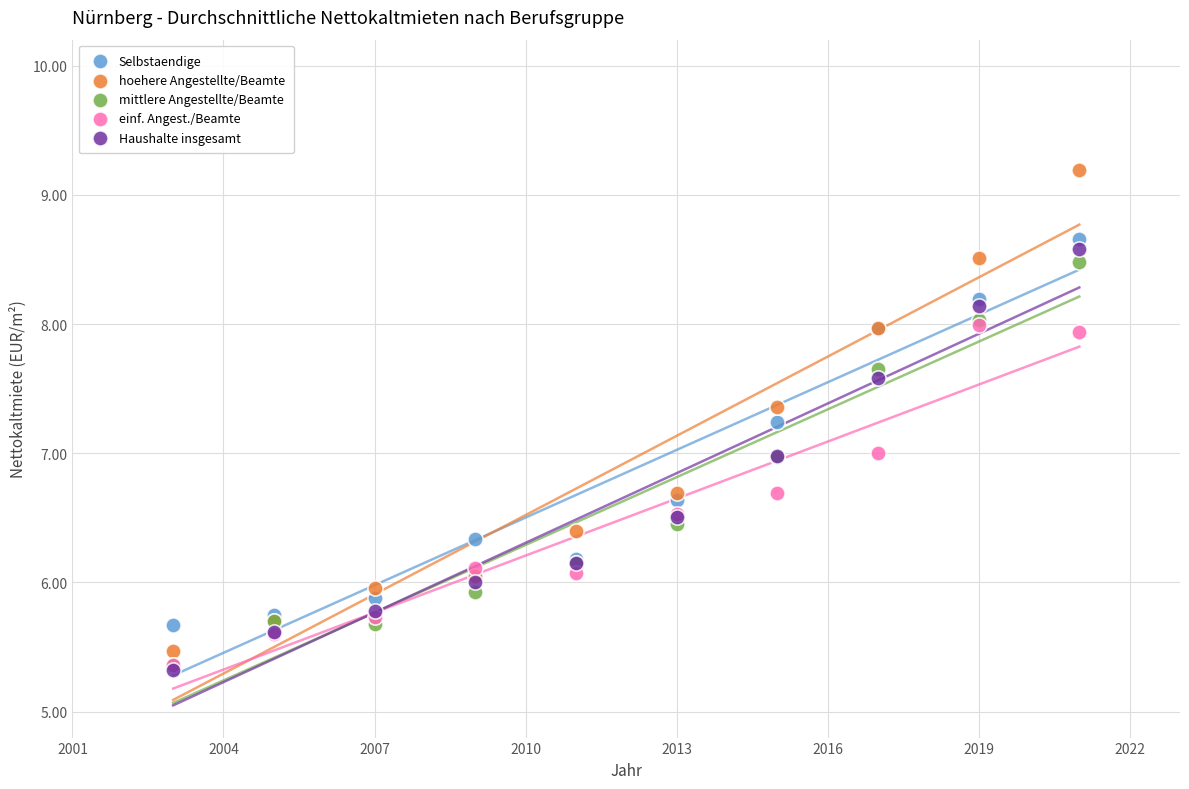

What are all the series names shown in the legend?

Selbstaendige, hoehere Angestellte/Beamte, mittlere Angestellte/Beamte, einf. Angest./Beamte, Haushalte insgesamt